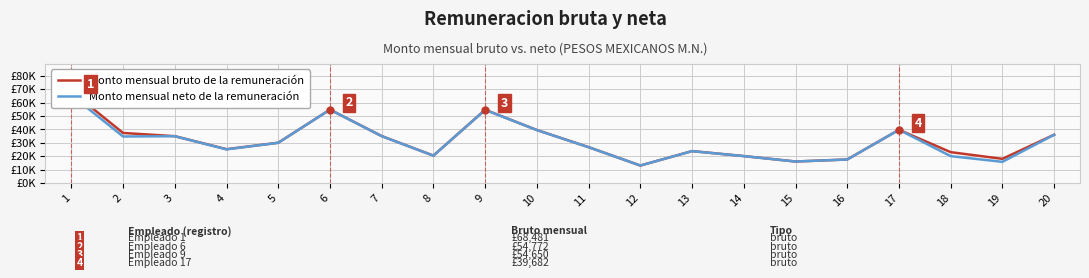

Is this an area chart (filled region under the line)?

No